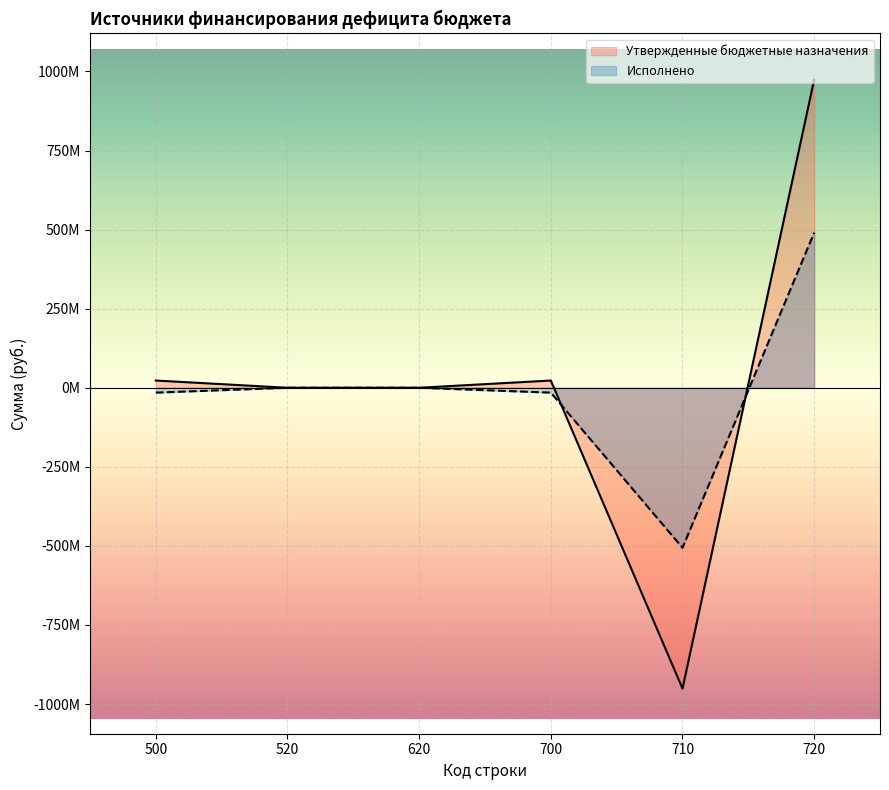

How many data points in Исполнено are above 0?

1